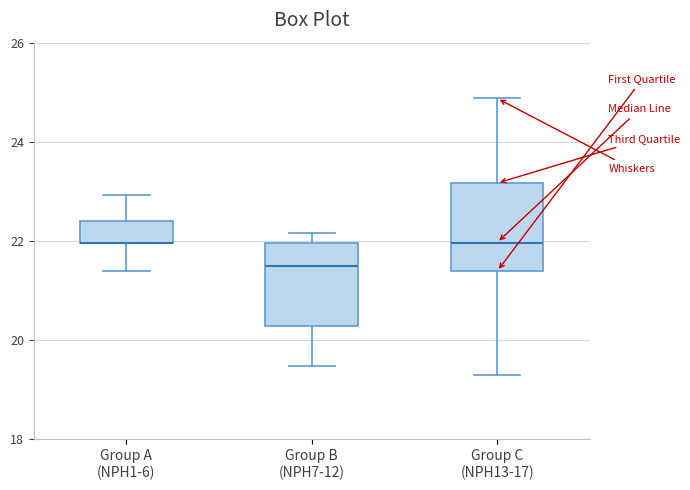

Where is the upper edge of the box for Group A (NPH1-6) on the y-axis? The values are not printed on the chart, so give them approximately, as read against the axis.

22.4